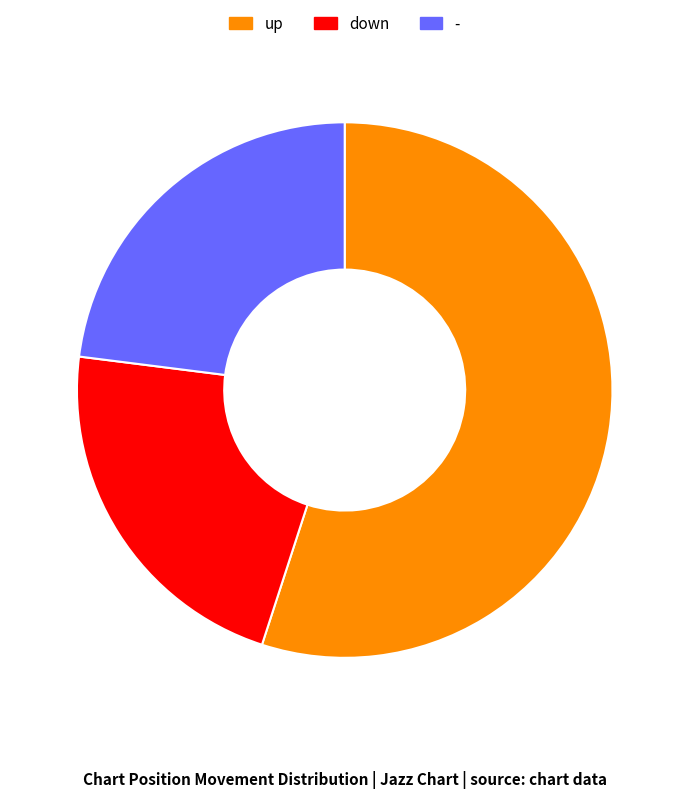

Which category has the smallest portion of the pie?

down